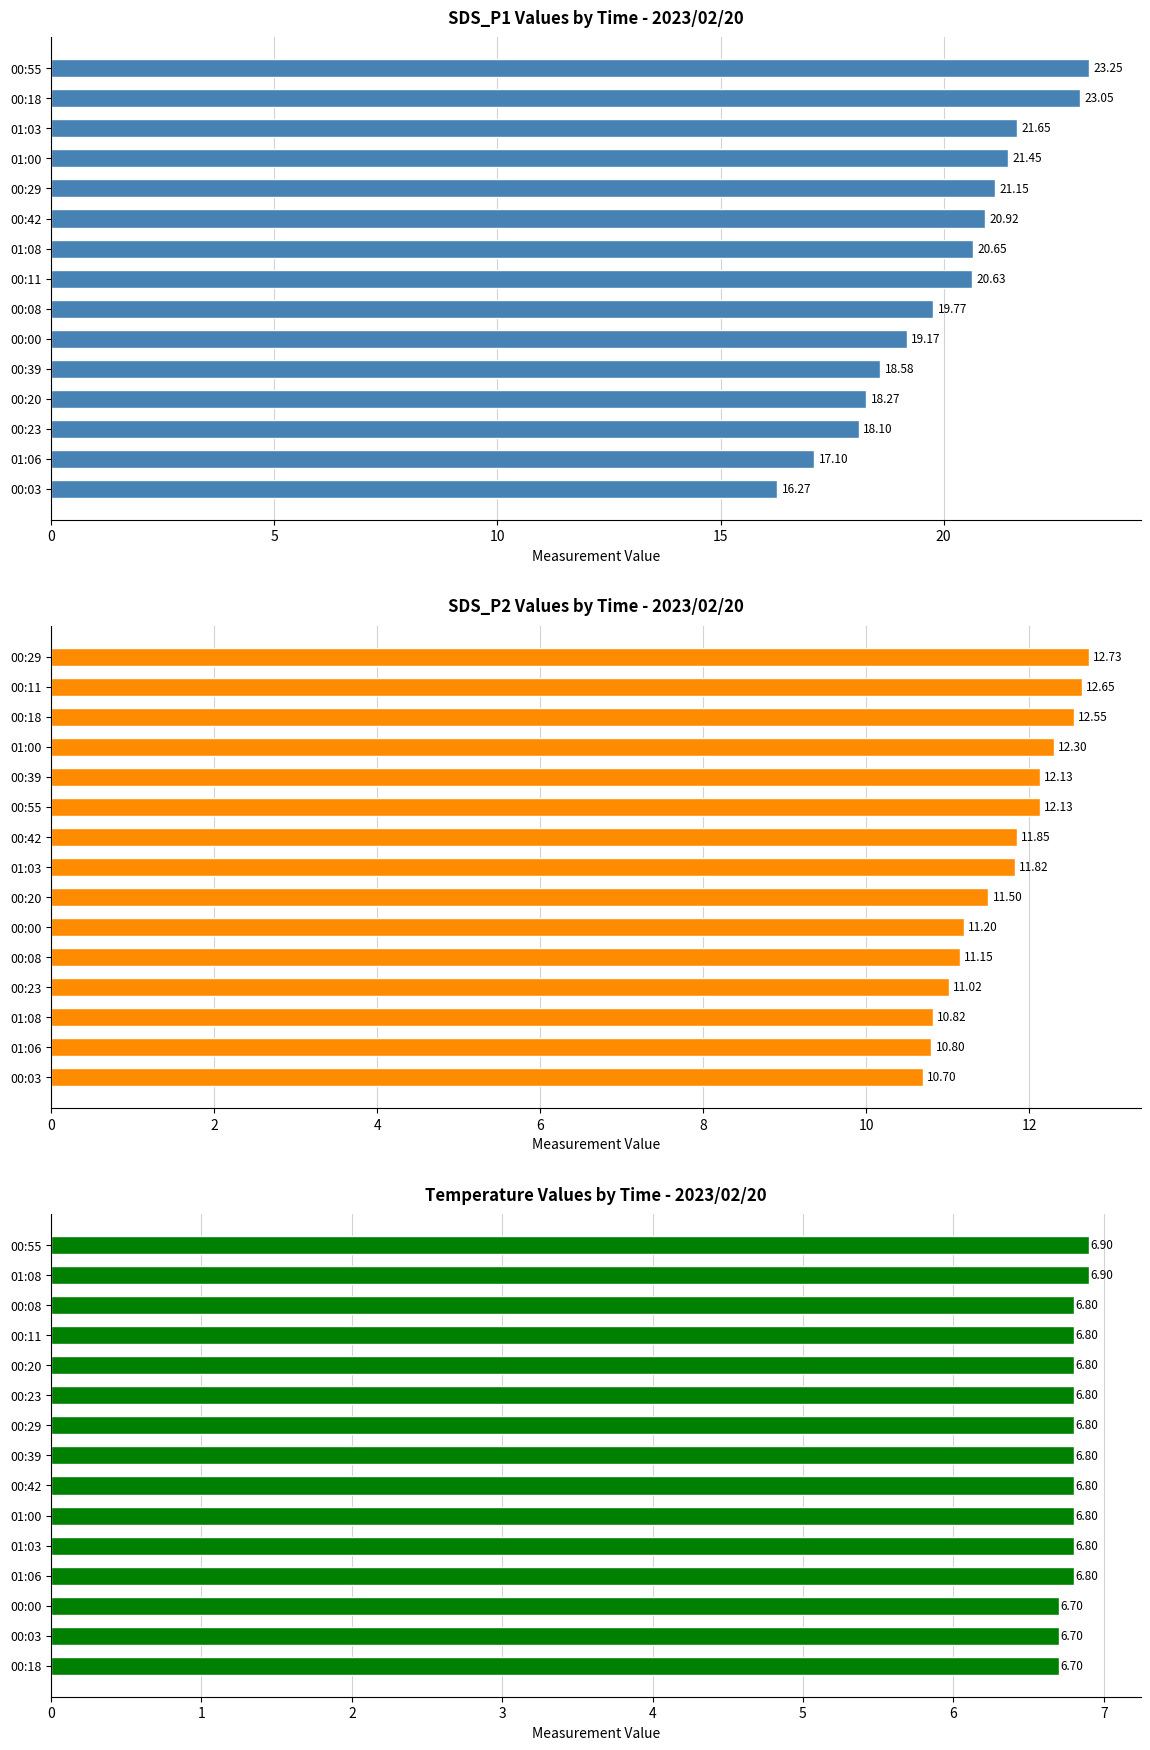

Is the value of SDS_P1 at 9 greater than the value of SDS_P2 at 11?

Yes